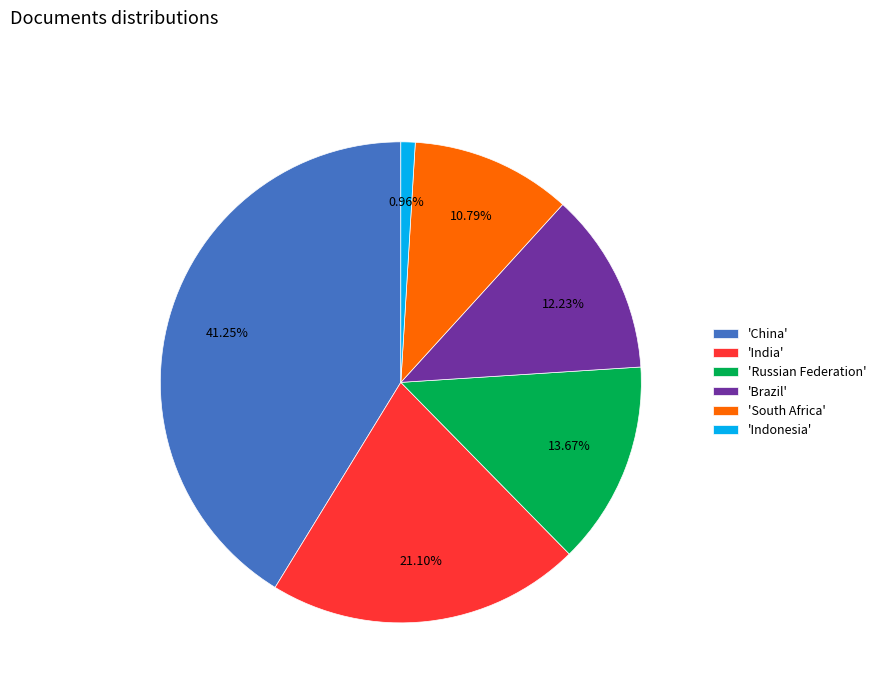

Is the sum of 'Indonesia' and 'Russian Federation' greater than half?

No